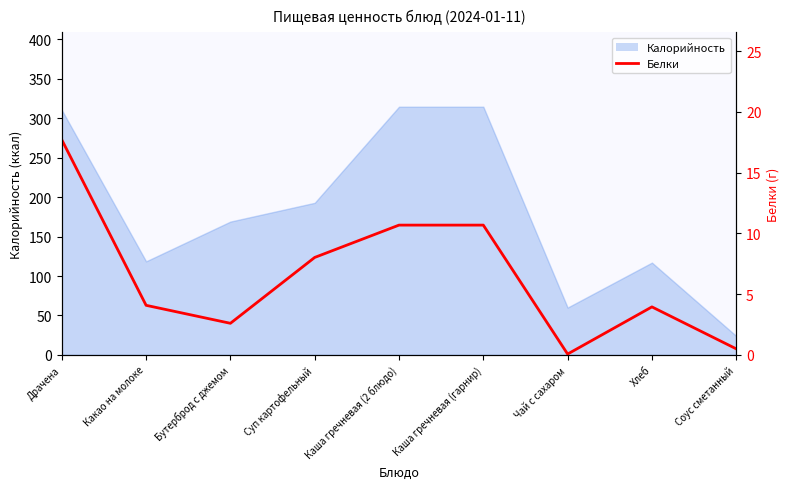

Where does the data first go above 4?

Драчена